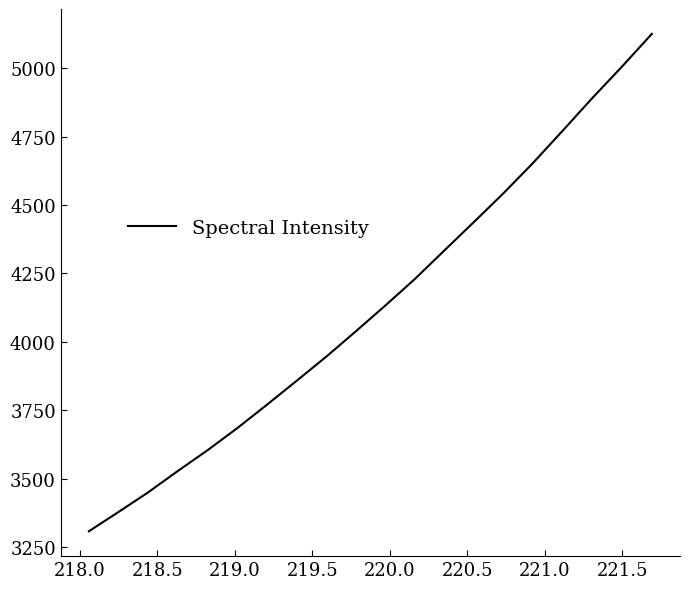

True or false: there are more than 0 points higher than both neighbors.

False